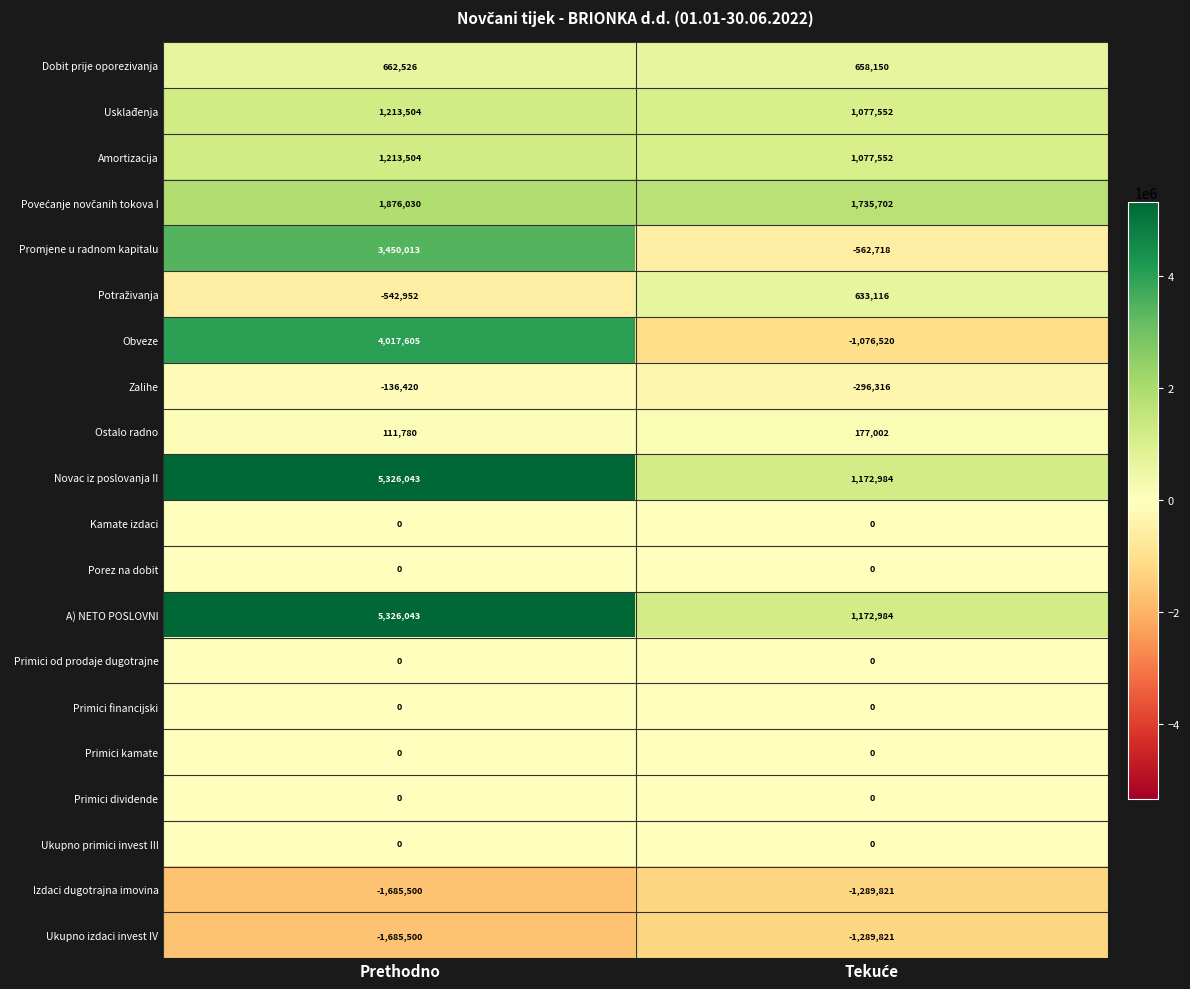

The Ostalo radno series shows 52757 at Prethodno. True or false?

False